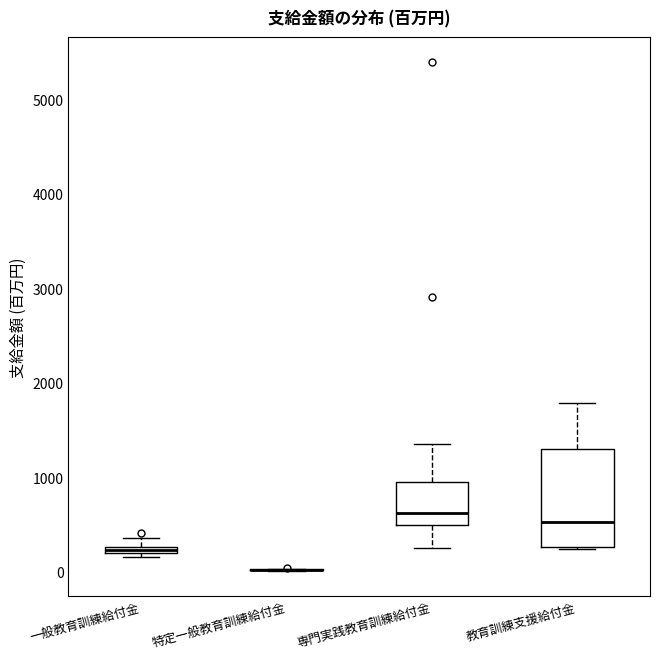

Comparing the boxes themselves (not the whiskers), which one is the tallest?

教育訓練支援給付金